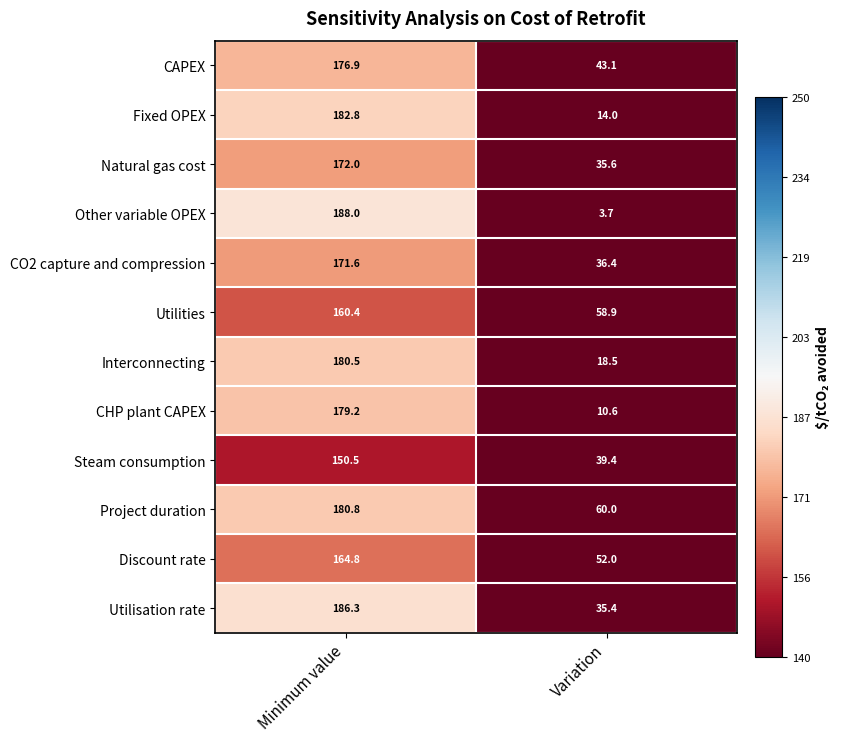

What is the sum of all Project duration values?

240.8